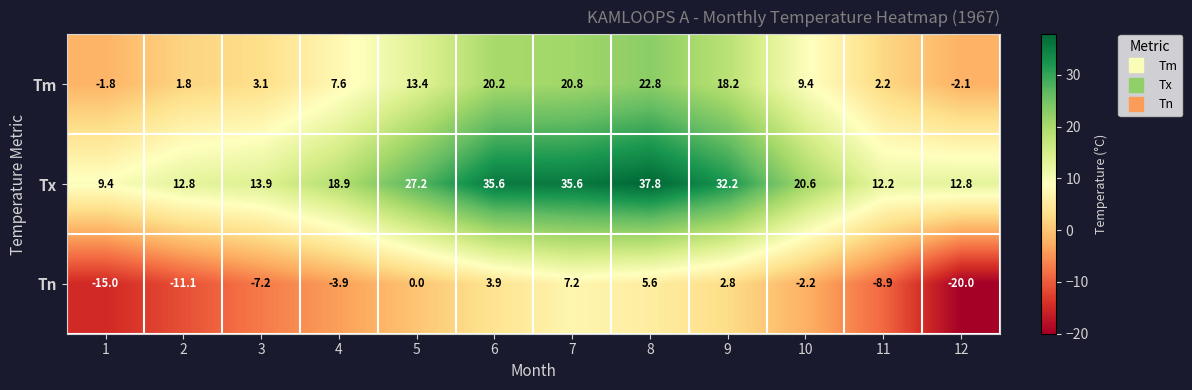

Between 1 and 2, which series saw the biggest shift?

Tn